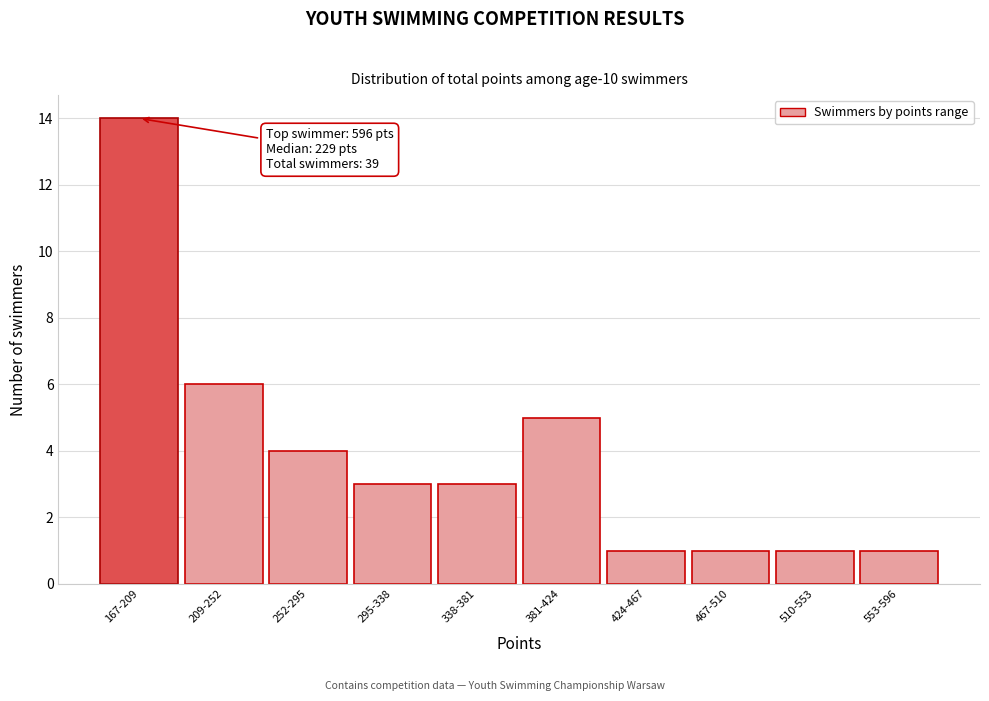

Reading left to right, what are all the values shown in this chart?

167-209=14	209-252=6	252-295=4	295-338=3	338-381=3	381-424=5	424-467=1	467-510=1	510-553=1	553-596=1